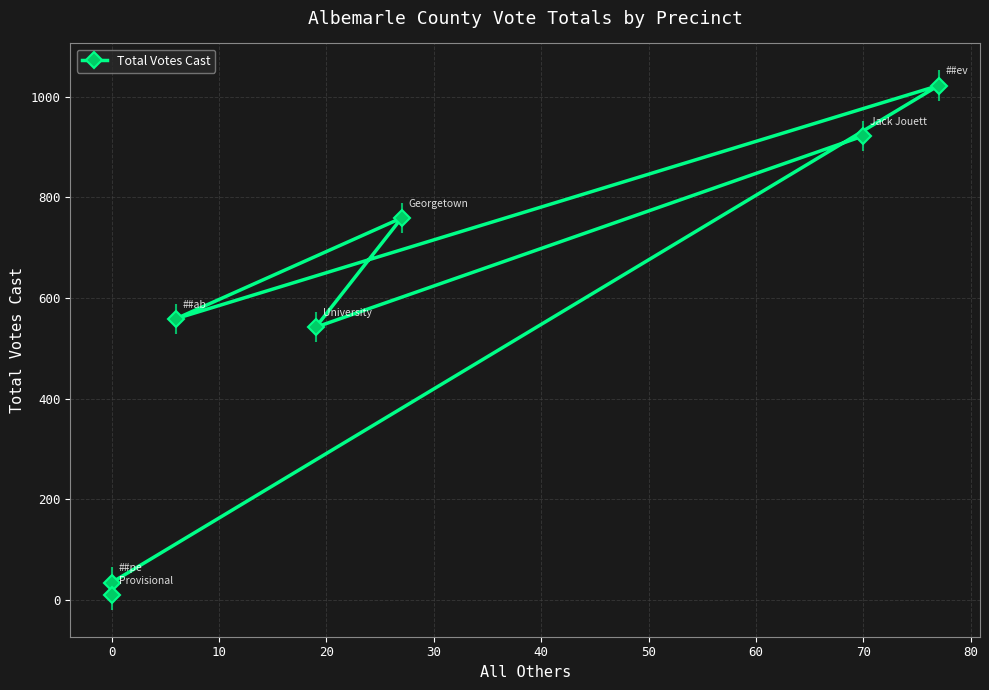

How many lines are shown in the chart?

1